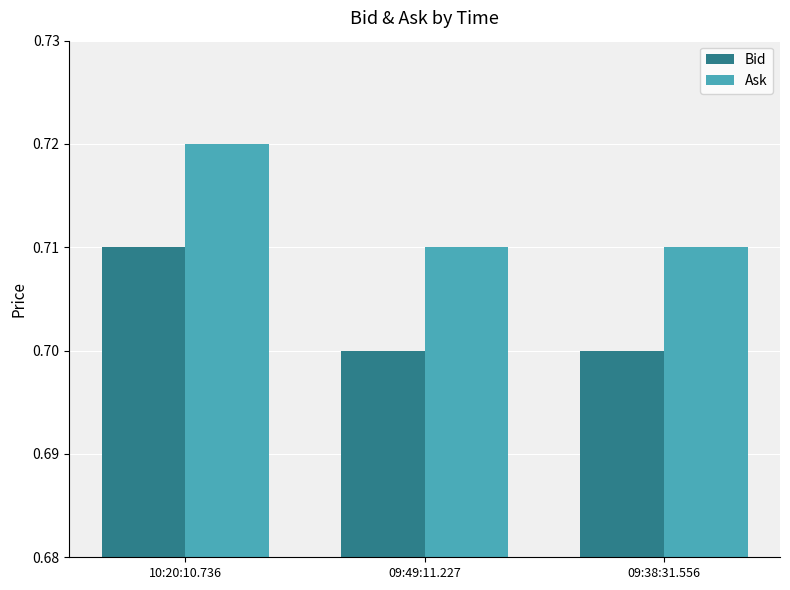

Rank the series by their average value, from highest to lowest.

Ask, Bid